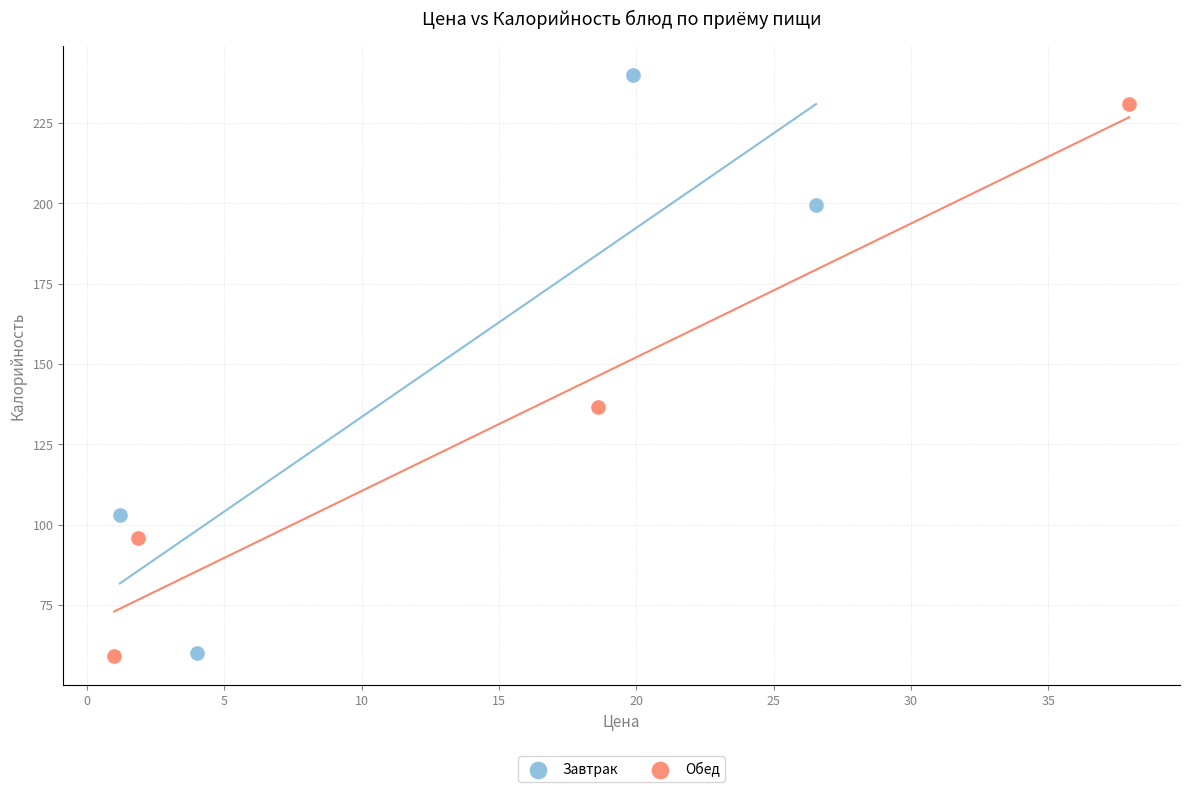

Which series contains the highest Y value?

Завтрак